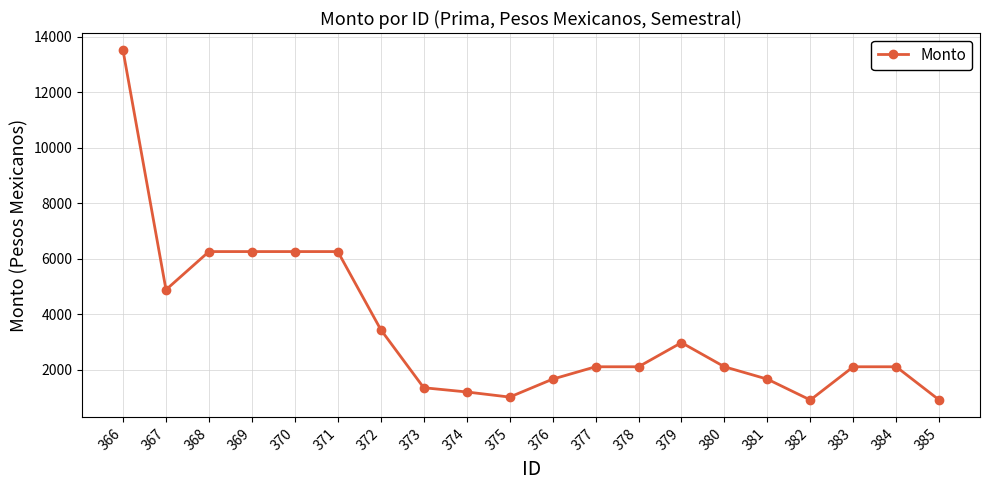

How many values exceed 2107?

13